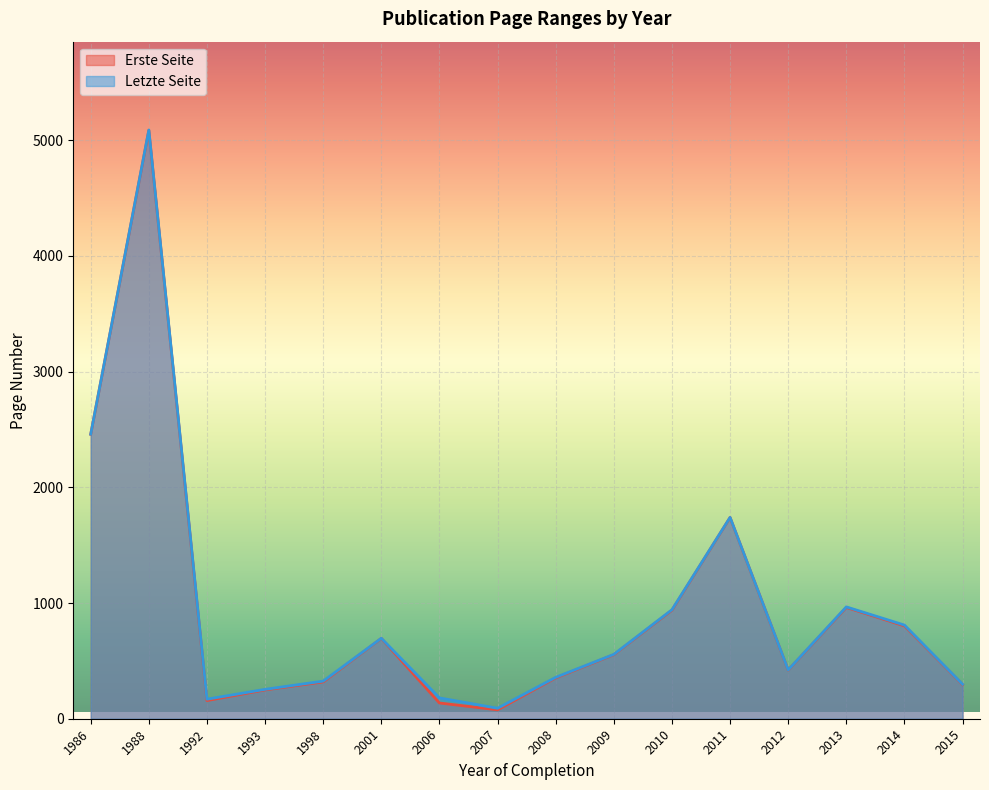

Which category has the highest value in the Erste Seite series?

1988